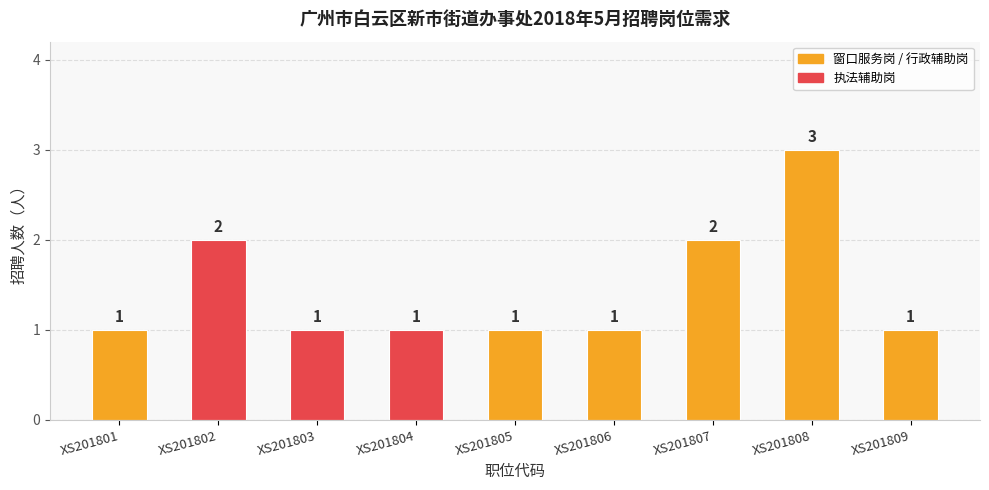

True or false: the data shows 1 at XS201804.

True